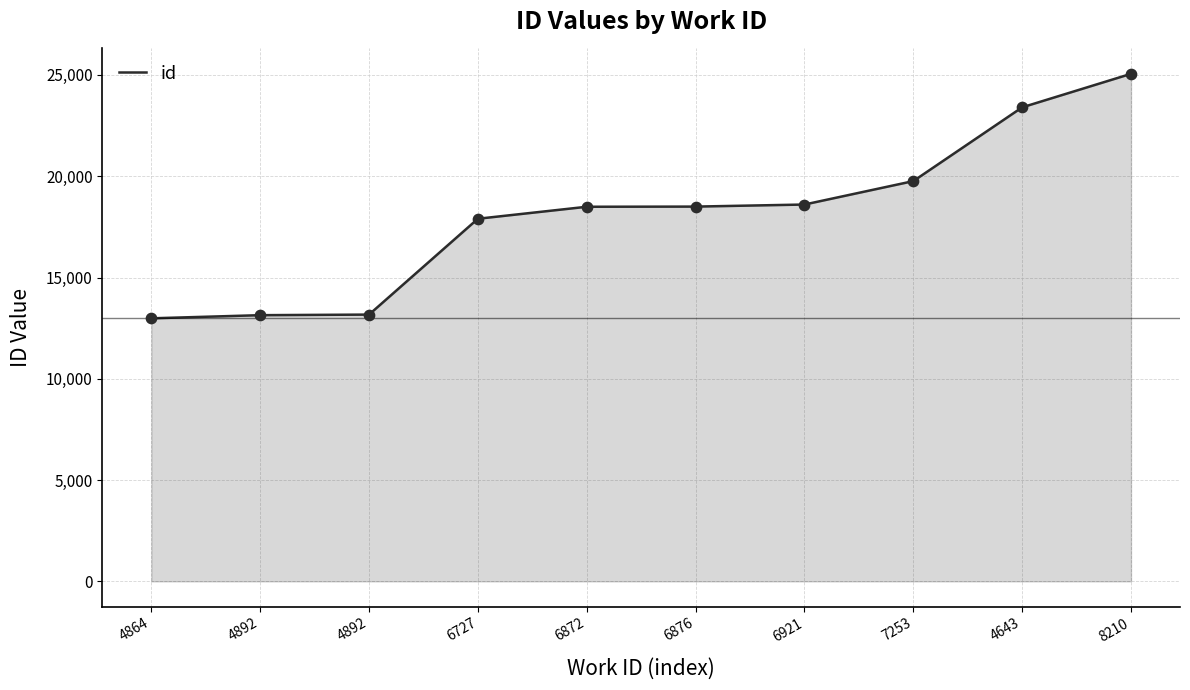

What is the change in value from 6872 to 6876?

+8